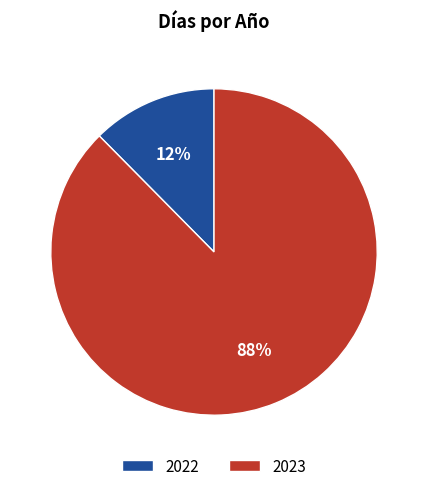

Count the number of slices in the pie.

2